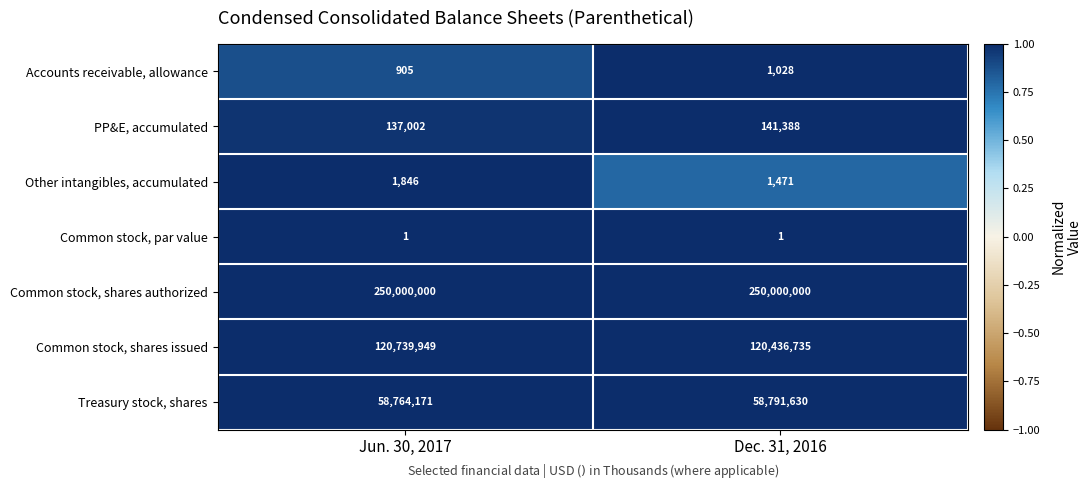

Reading left to right, extract all data points from this chart.

Accounts receivable, allowance: Jun. 30, 2017=905	Dec. 31, 2016=1028
PP&E, accumulated: Jun. 30, 2017=137002	Dec. 31, 2016=141388
Other intangibles, accumulated: Jun. 30, 2017=1846	Dec. 31, 2016=1471
Common stock, par value: Jun. 30, 2017=1	Dec. 31, 2016=1
Common stock, shares authorized: Jun. 30, 2017=250000000	Dec. 31, 2016=250000000
Common stock, shares issued: Jun. 30, 2017=120739949	Dec. 31, 2016=120436735
Treasury stock, shares: Jun. 30, 2017=58764171	Dec. 31, 2016=58791630